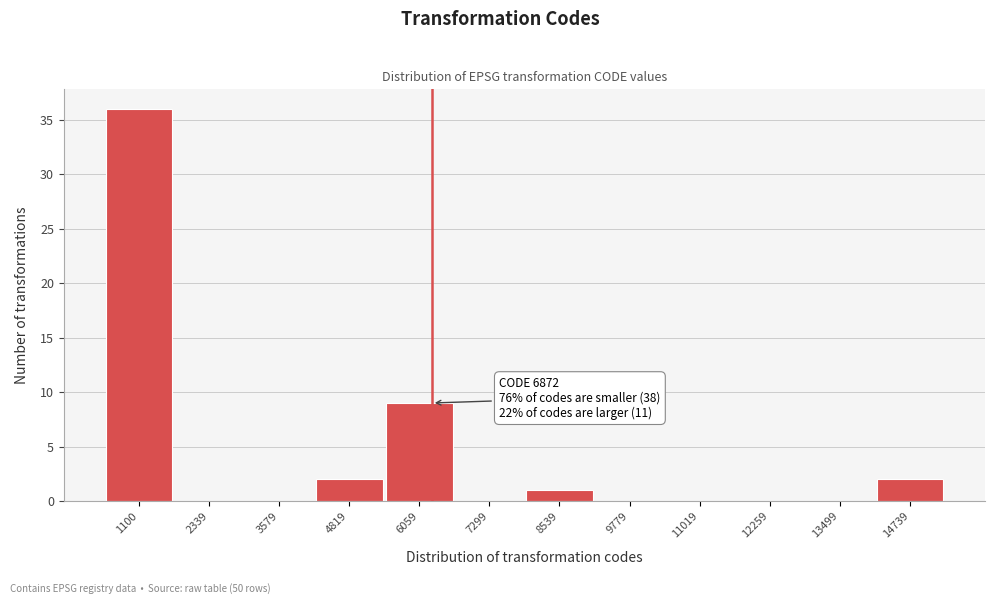

Reading left to right, extract all data points from this chart.

1100=36	2339=0	3579=0	4819=2	6059=9	7299=0	8539=1	9779=0	11019=0	12259=0	13499=0	14739=2